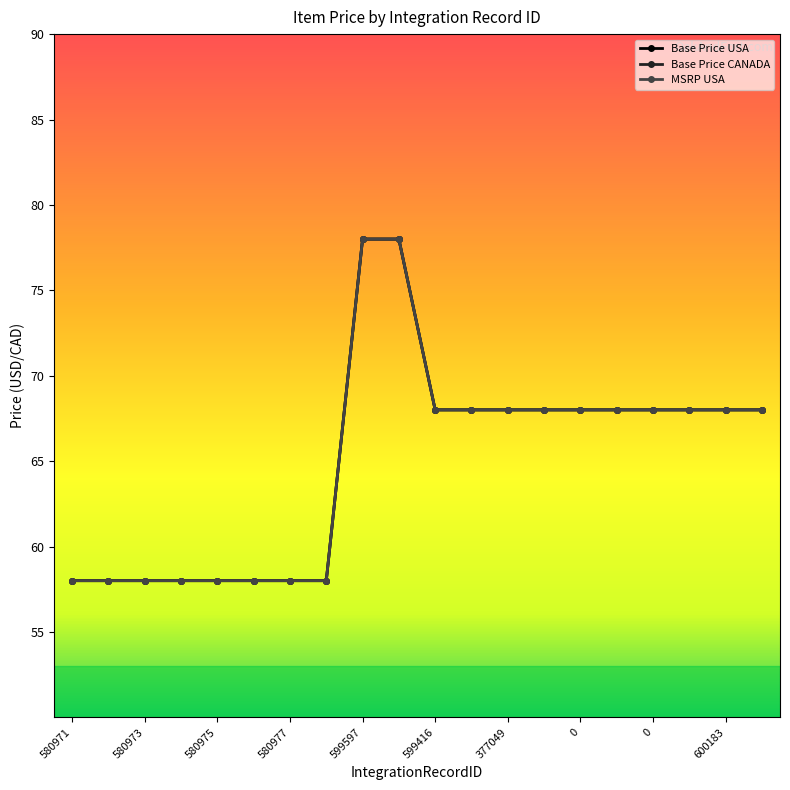

Is this an area chart (filled region under the line)?

No